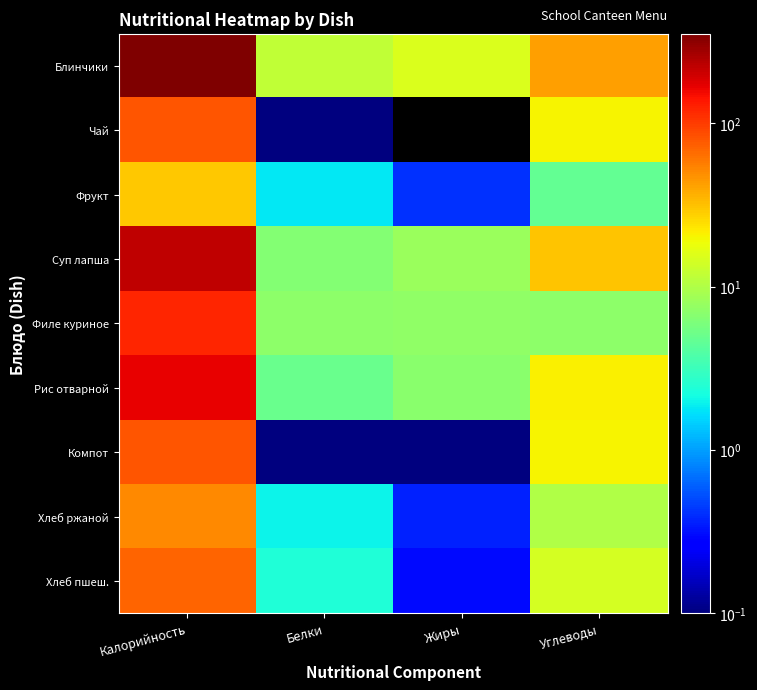

Which has a higher value, Углеводы or Жиры?

Углеводы